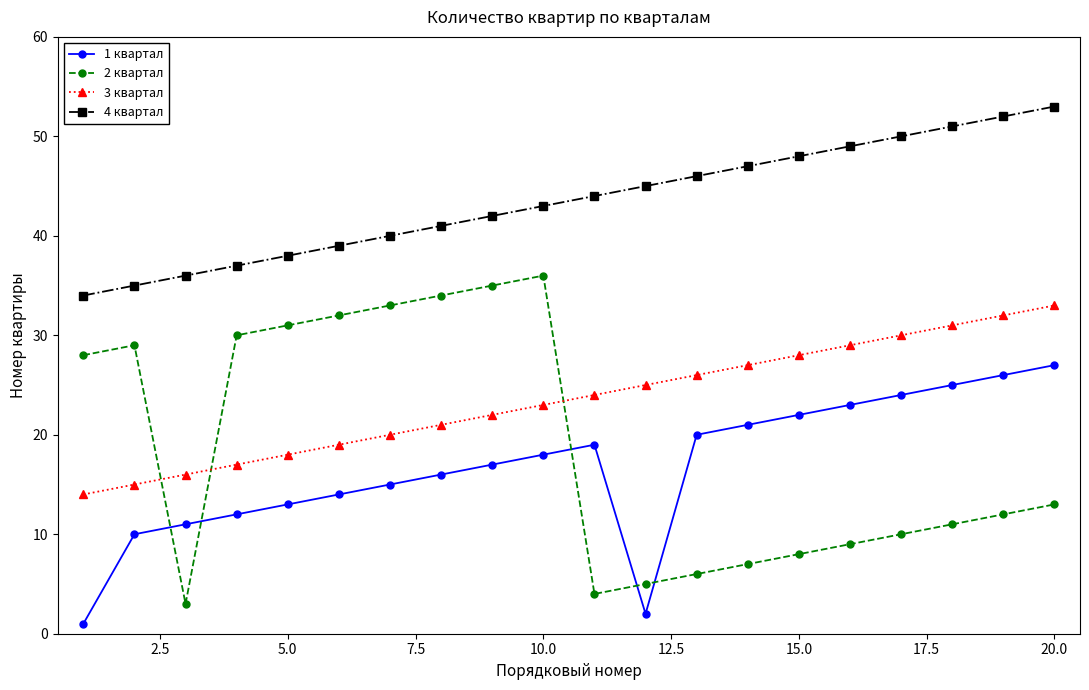

Which series has the widest spread of values?

2 квартал